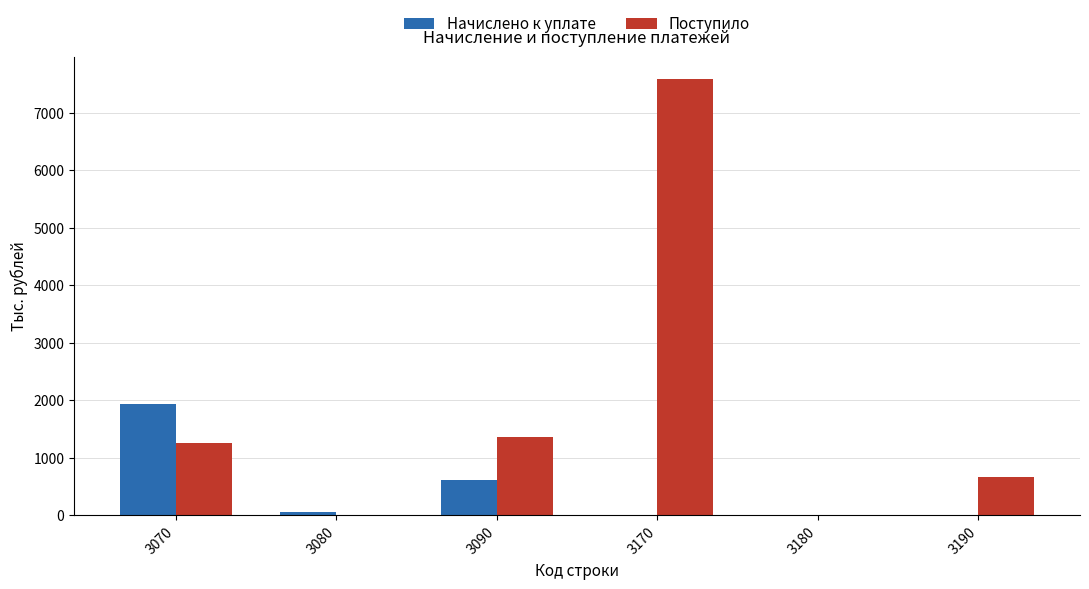

What is the highest value of the Начислено к уплате series?

1925